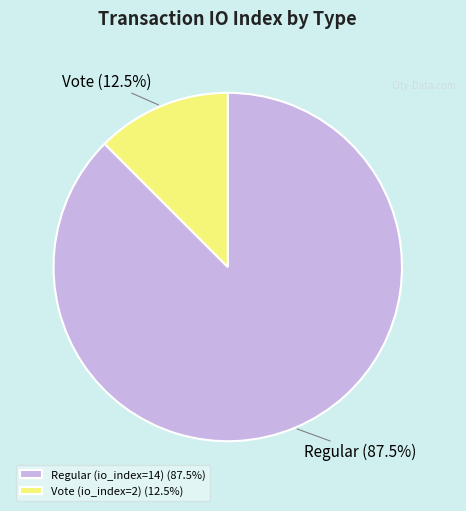

Do Vote (io_index=2) (12.5%) and Regular (io_index=14) (87.5%) together represent more than half of the pie?

Yes